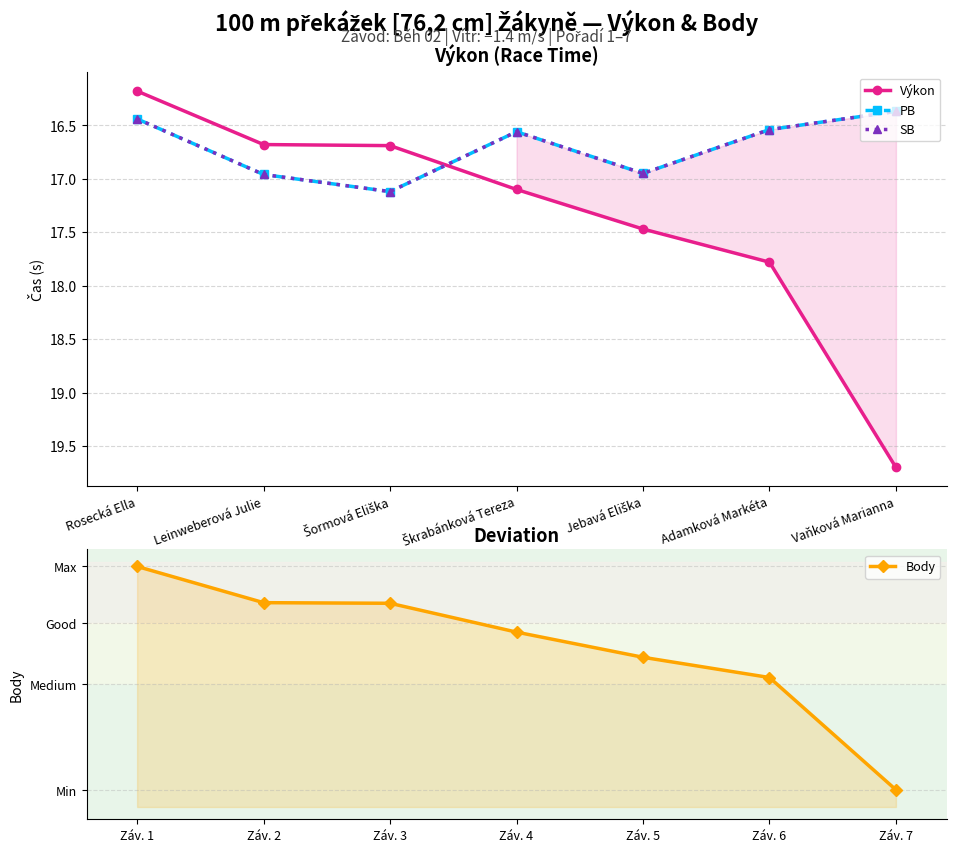

Count the number of categories in the chart.

7